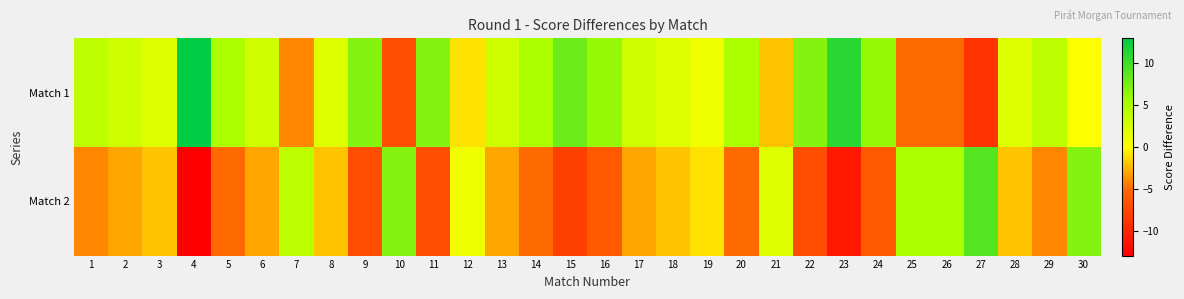

Reading right to left, list all the values displayed in this chart.

Match 1: 30=0	29=4	28=2	27=-9	26=-5	25=-5	24=6	23=11	22=7	21=-2	20=5	19=1	18=2	17=3	16=6	15=8	14=5	13=3	12=-1	11=7	10=-7	9=7	8=2	7=-4	6=3	5=5	4=13	3=2	2=3	1=4
Match 2: 30=7	29=-4	28=-2	27=9	26=5	25=5	24=-6	23=-11	22=-7	21=2	20=-5	19=-1	18=-2	17=-3	16=-6	15=-8	14=-5	13=-3	12=1	11=-7	10=7	9=-7	8=-2	7=4	6=-3	5=-5	4=-13	3=-2	2=-3	1=-4